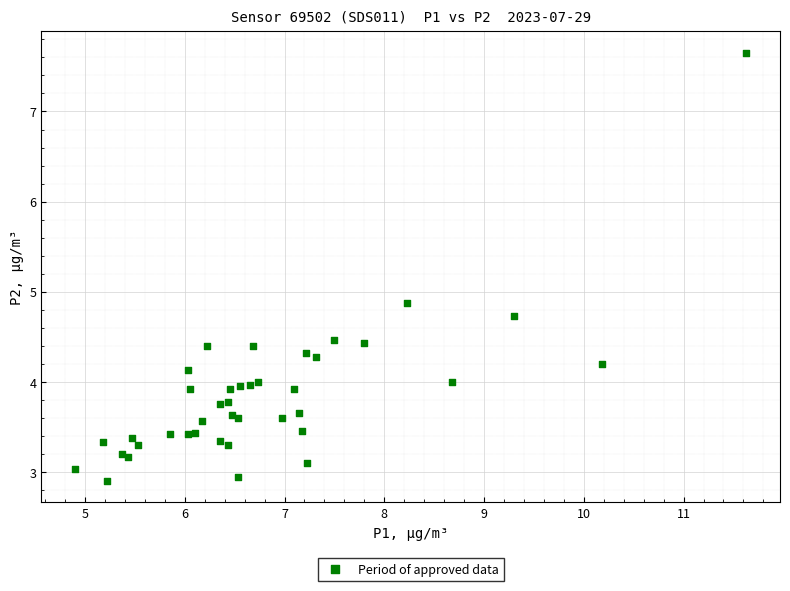

What Y value in the scatter plot is closest to 5?

4.9